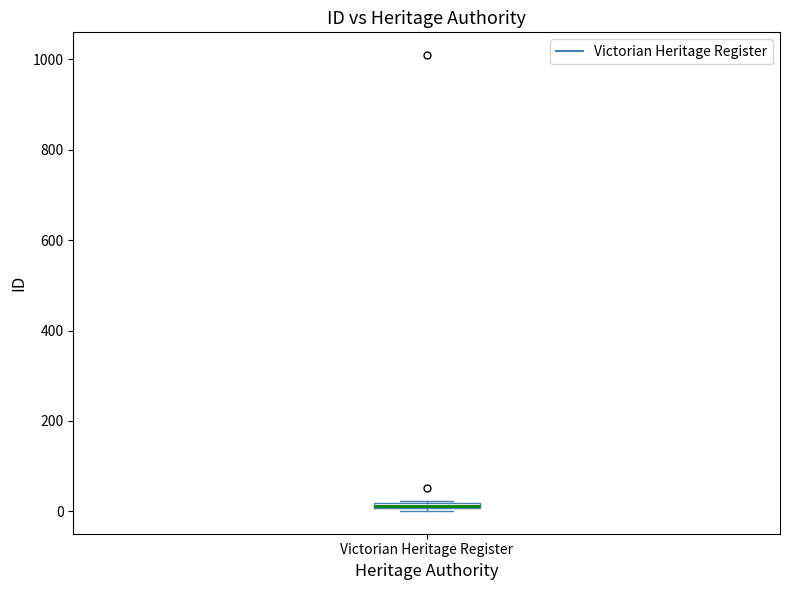

Where is the upper edge of the box for Victorian Heritage Register on the y-axis? The values are not printed on the chart, so give them approximately, as read against the axis.

20